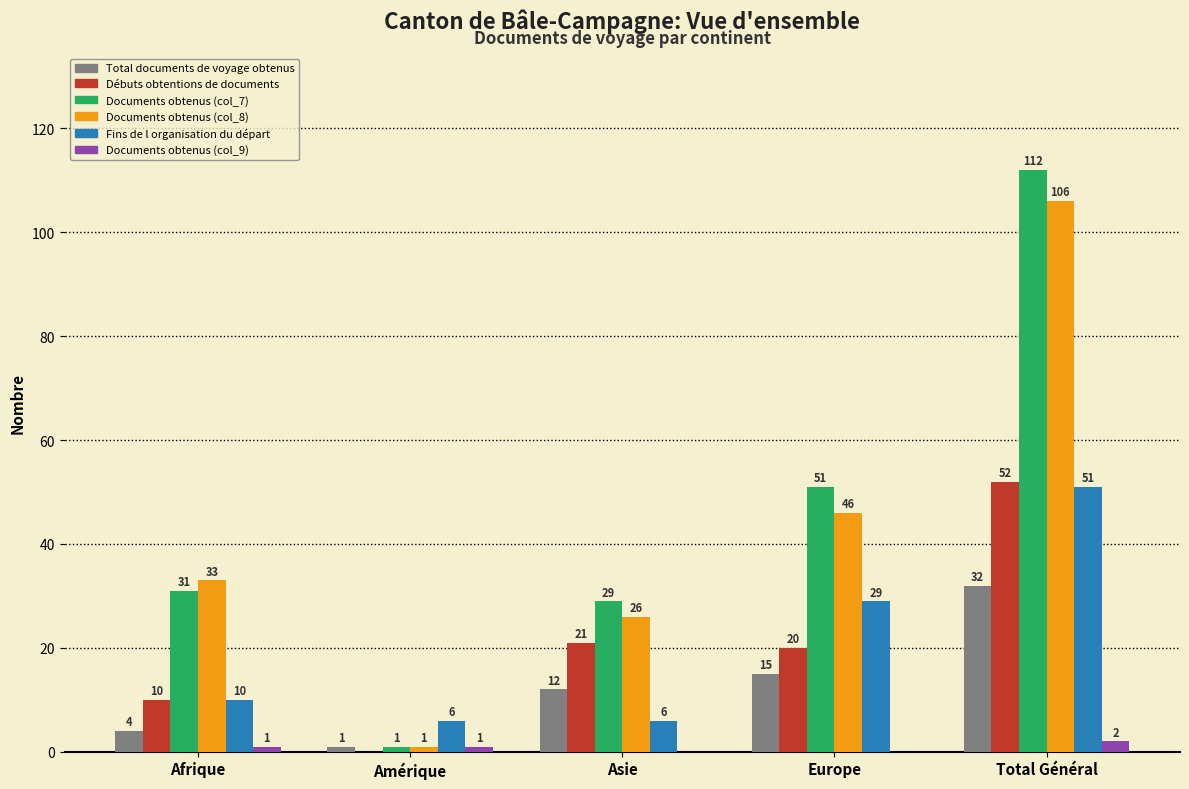

Reading right to left, transcribe all the data shown in this chart.

Total documents de voyage obtenus: 32	15	12	1	4
Débuts obtentions de documents: 52	20	21	0	10
Documents obtenus (col_7): 112	51	29	1	31
Documents obtenus (col_8): 106	46	26	1	33
Fins de l organisation du départ: 51	29	6	6	10
Documents obtenus (col_9): 2	0	0	1	1